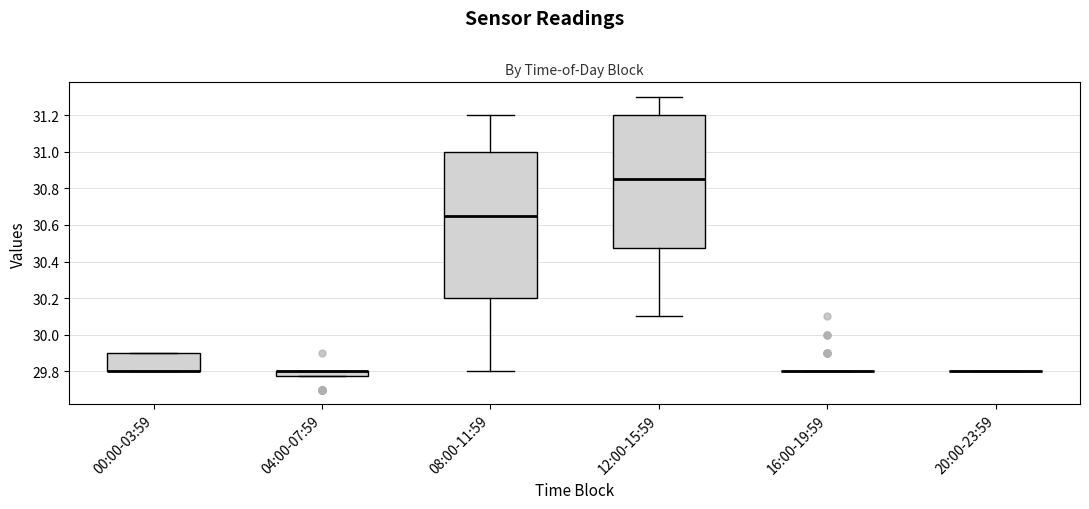

Where is the lower edge of the box for 04:00-07:59 on the y-axis? The values are not printed on the chart, so give them approximately, as read against the axis.

29.78